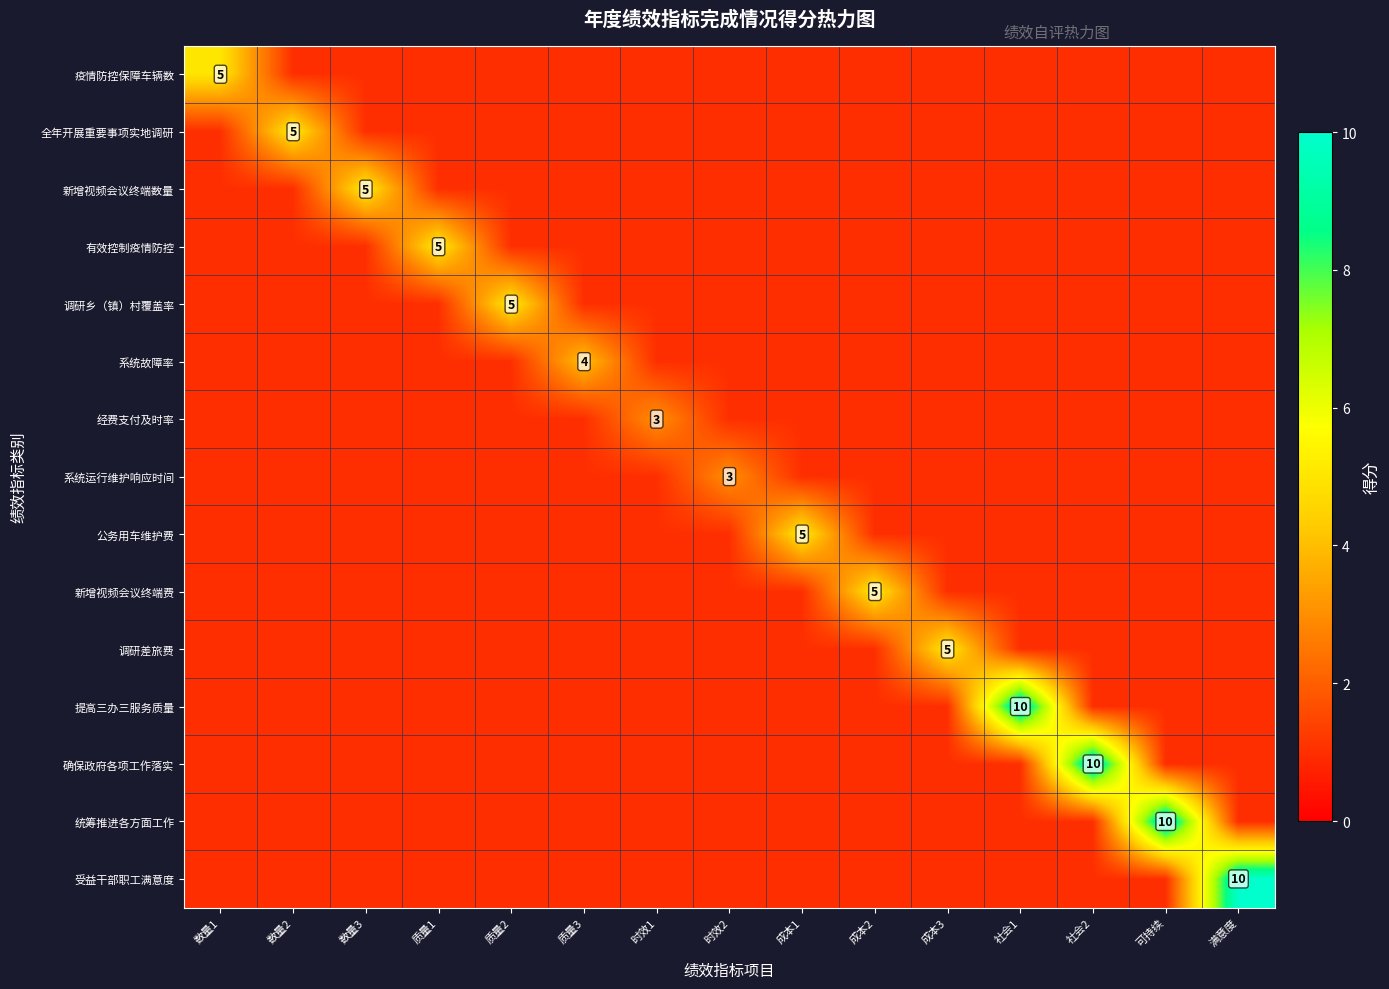

Is it true that 调研差旅费 equals 5 at 成本3?

True